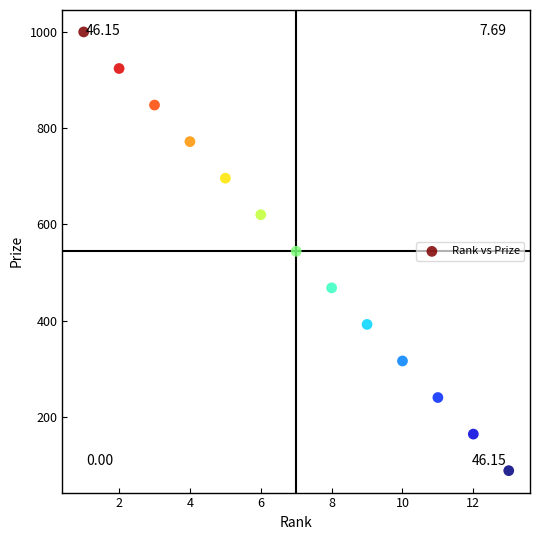

What is the range of Y values (max minus min)?

912